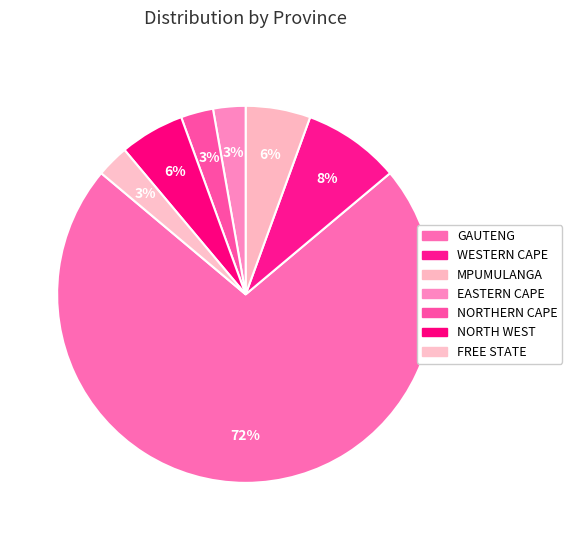

Count the number of slices in the pie.

7